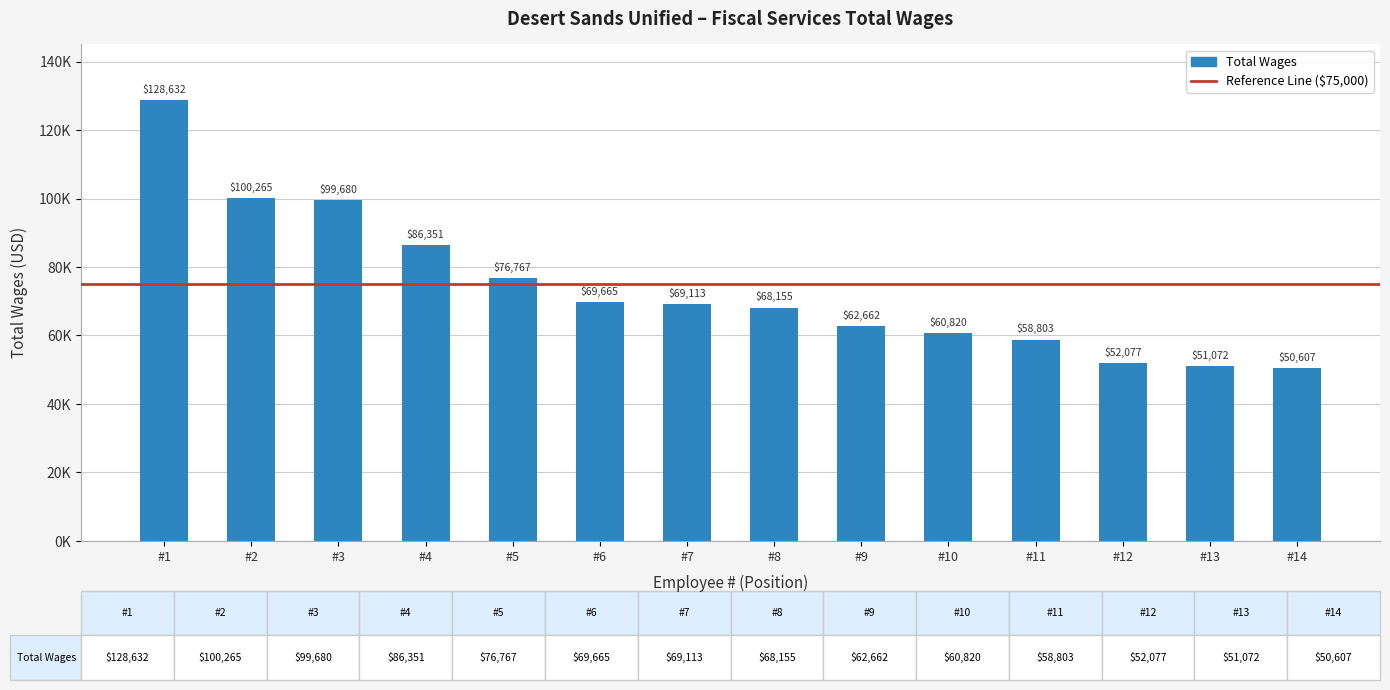

What is the difference between the maximum and minimum values?

78025